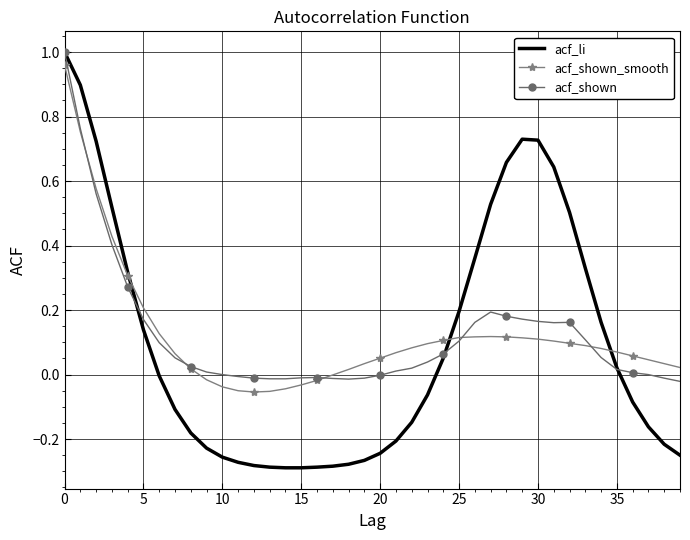

What are all the series names shown in the legend?

acf_li, acf_shown_smooth, acf_shown